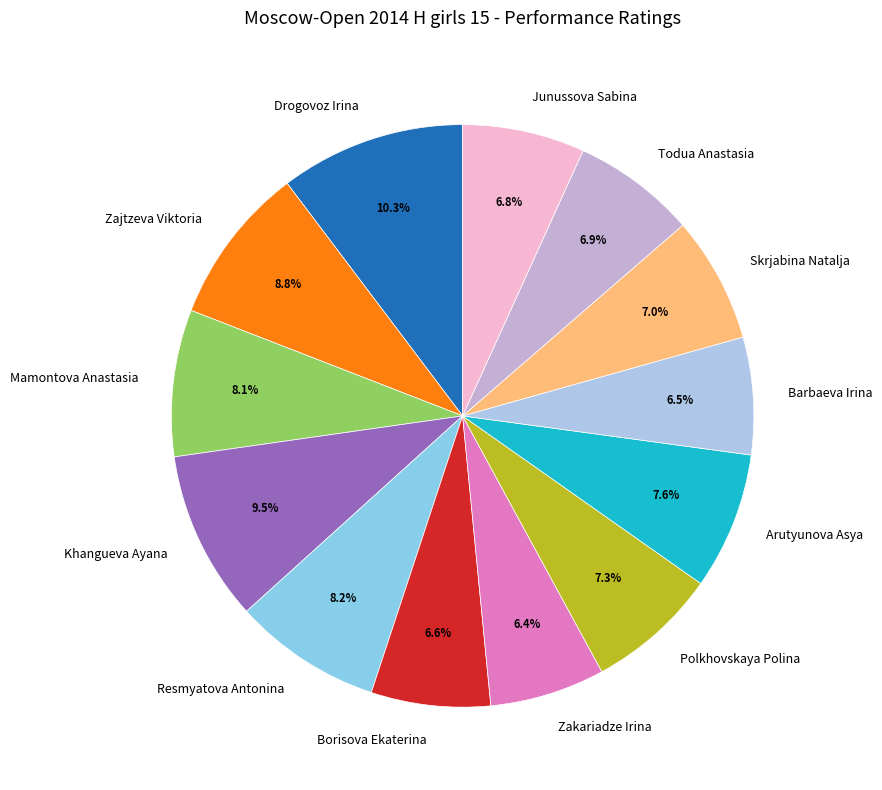

Which has a higher value, Borisova Ekaterina or Drogovoz Irina?

Drogovoz Irina